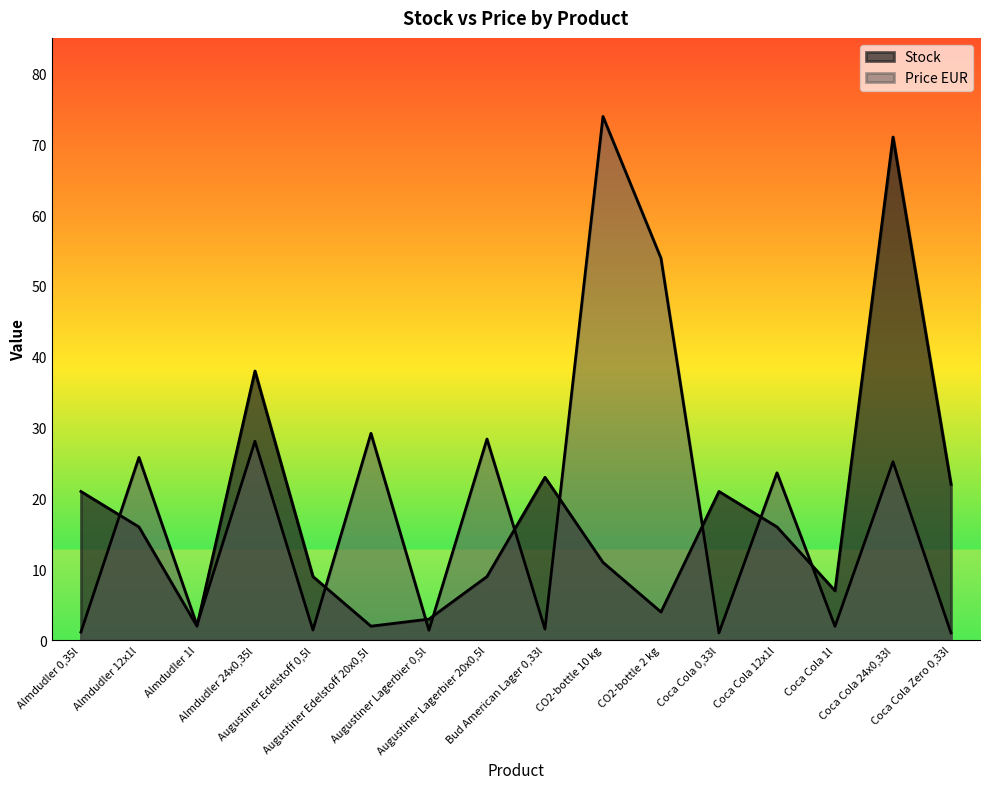

What is the lowest value of the Stock series?

2.0